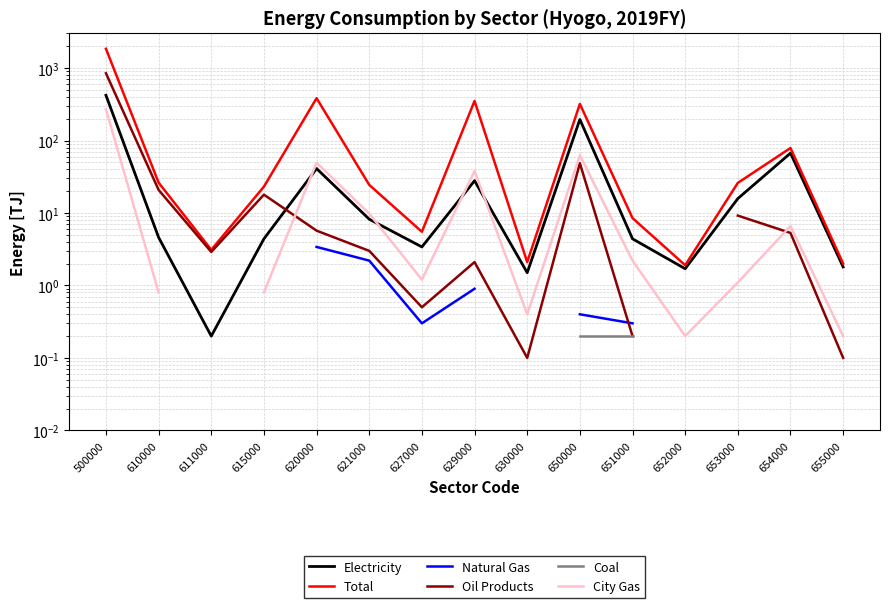

What is the difference between the Electricity values at 651000 and 630000?

2.9